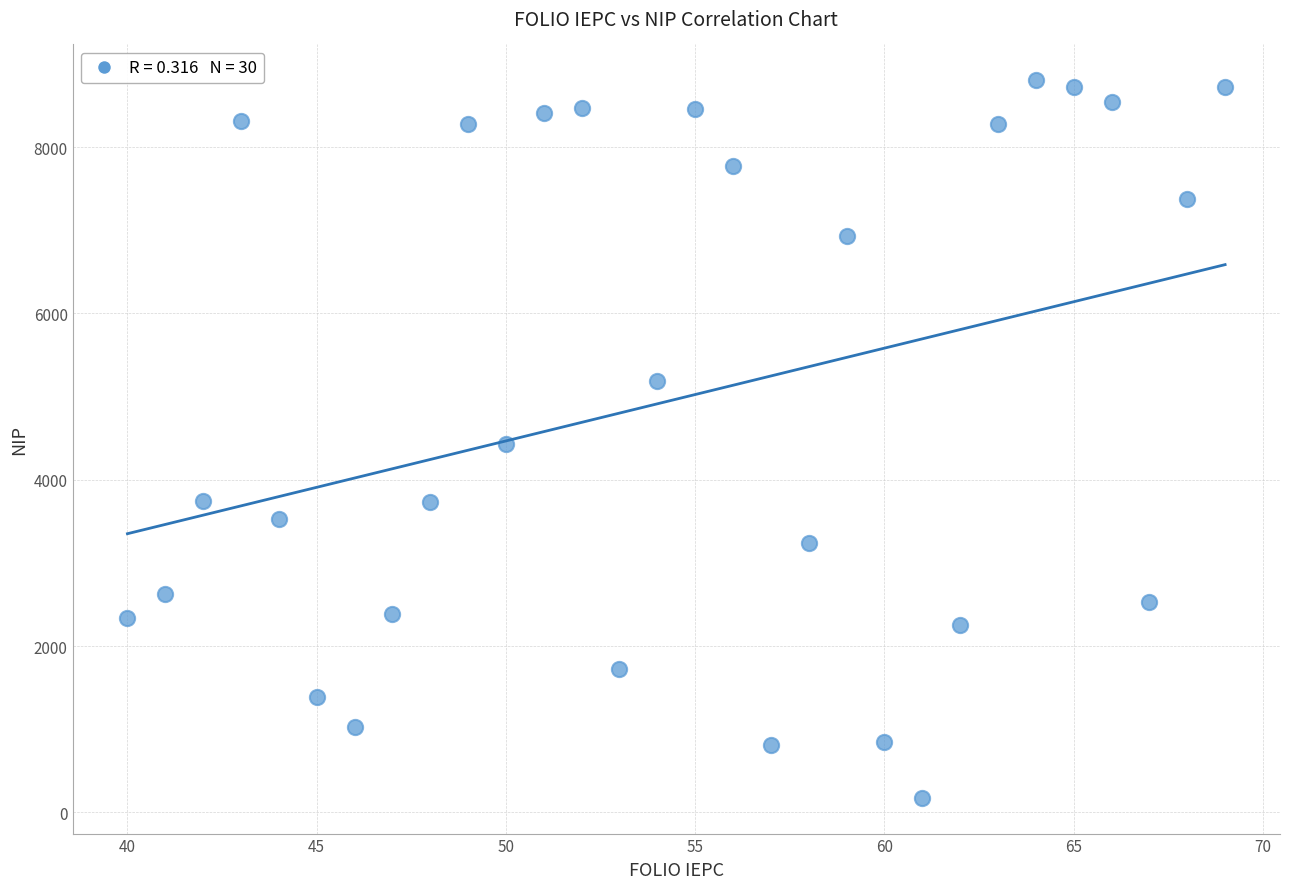

What is the range of X values (max minus min)?

29